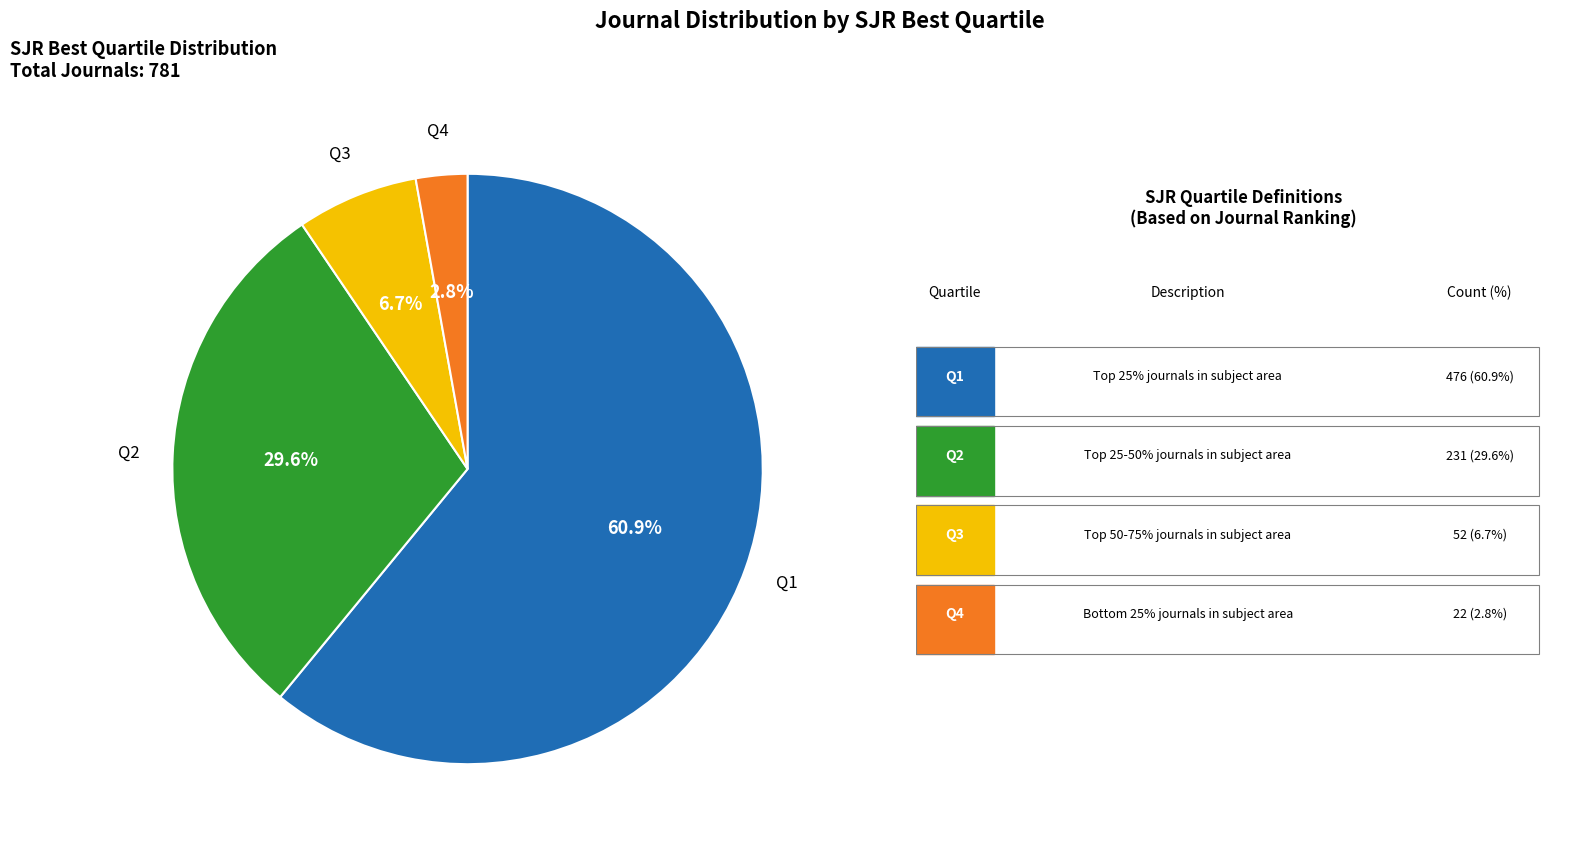

How many slices are in this pie chart?

4